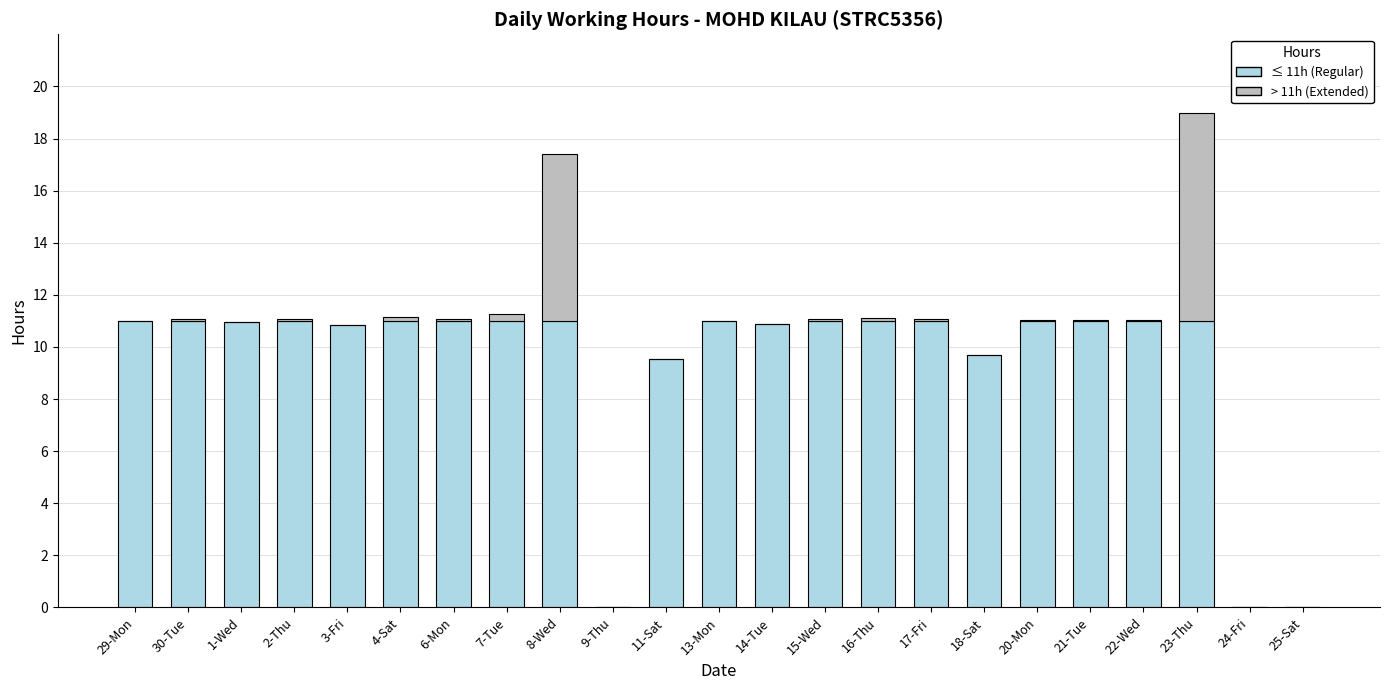

What is the sum of all ≤ 11h (Regular) values?

216.9